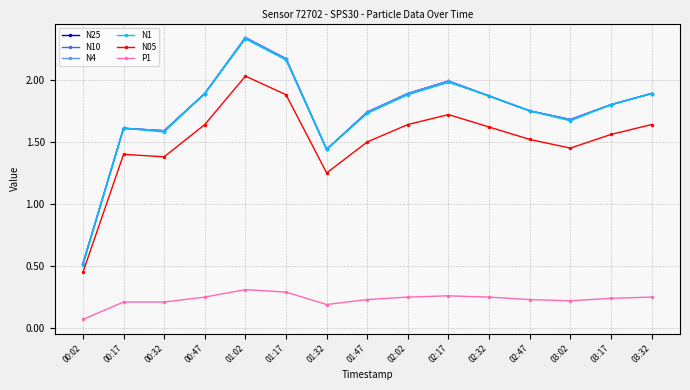

What is the value of the N4 point at the 14th from the left?

1.8